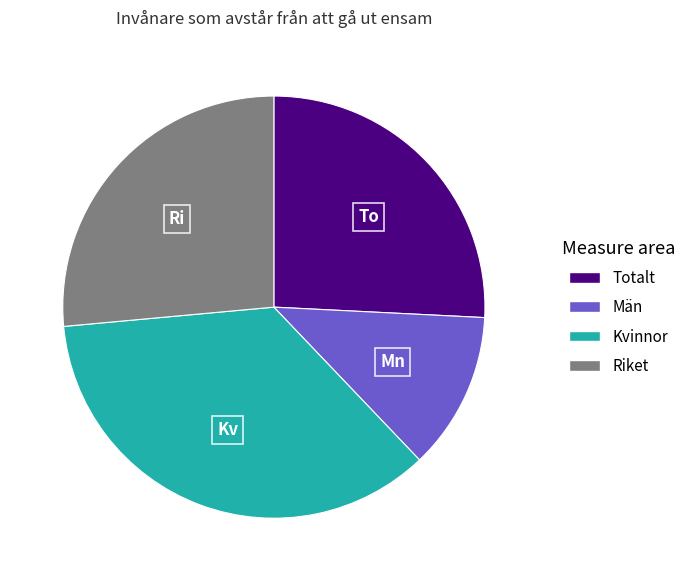

Is the sum of Riket and Totalt greater than half?

Yes